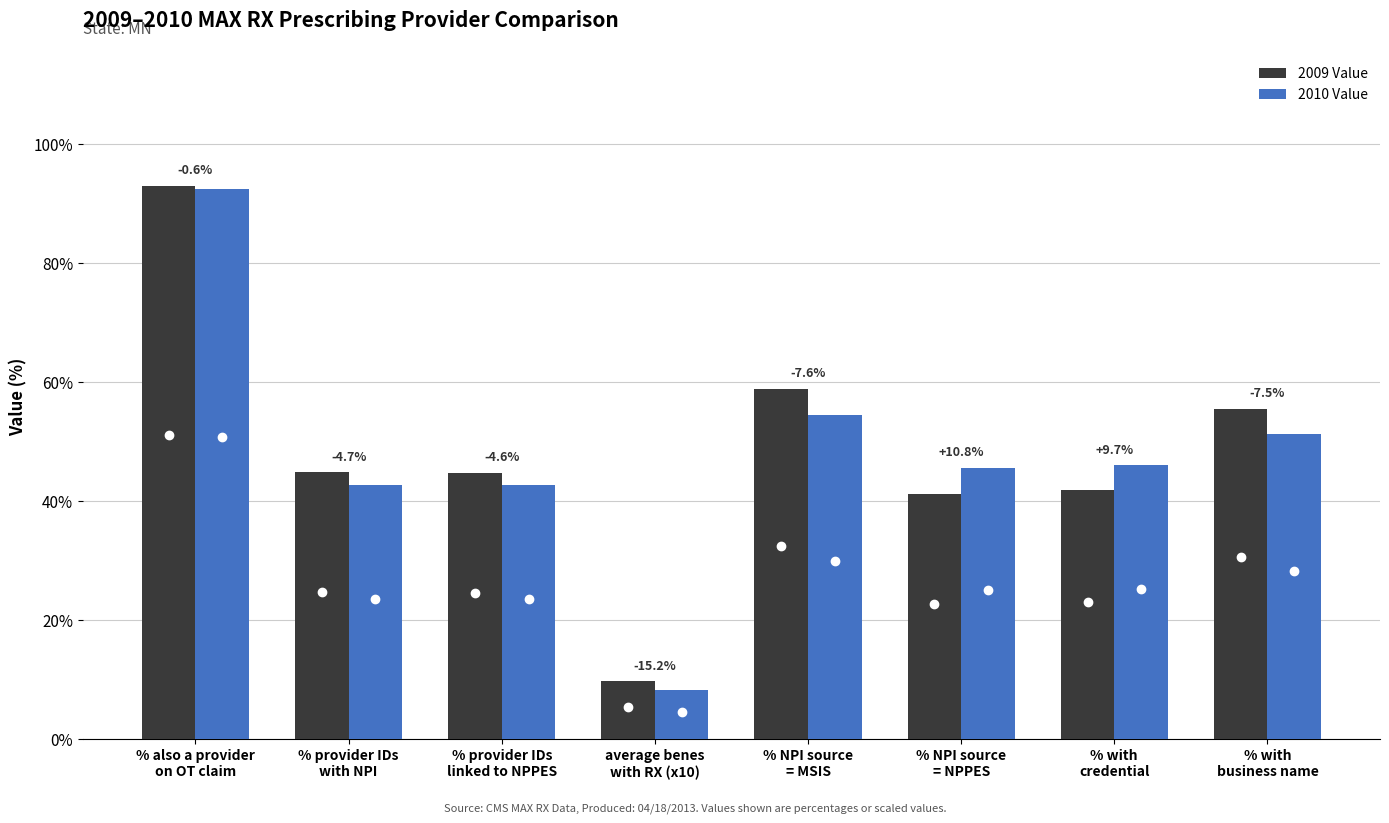

The value of 2009 Value at % provider IDs
linked to NPPES is 66.7. True or false?

False